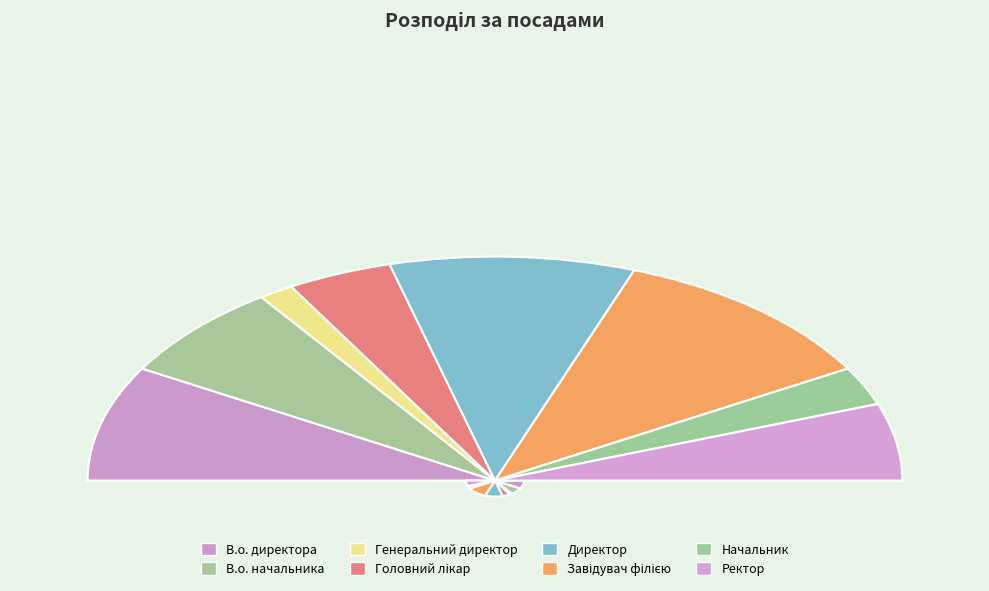

True or false: Директор accounts for 31% of the total.

False